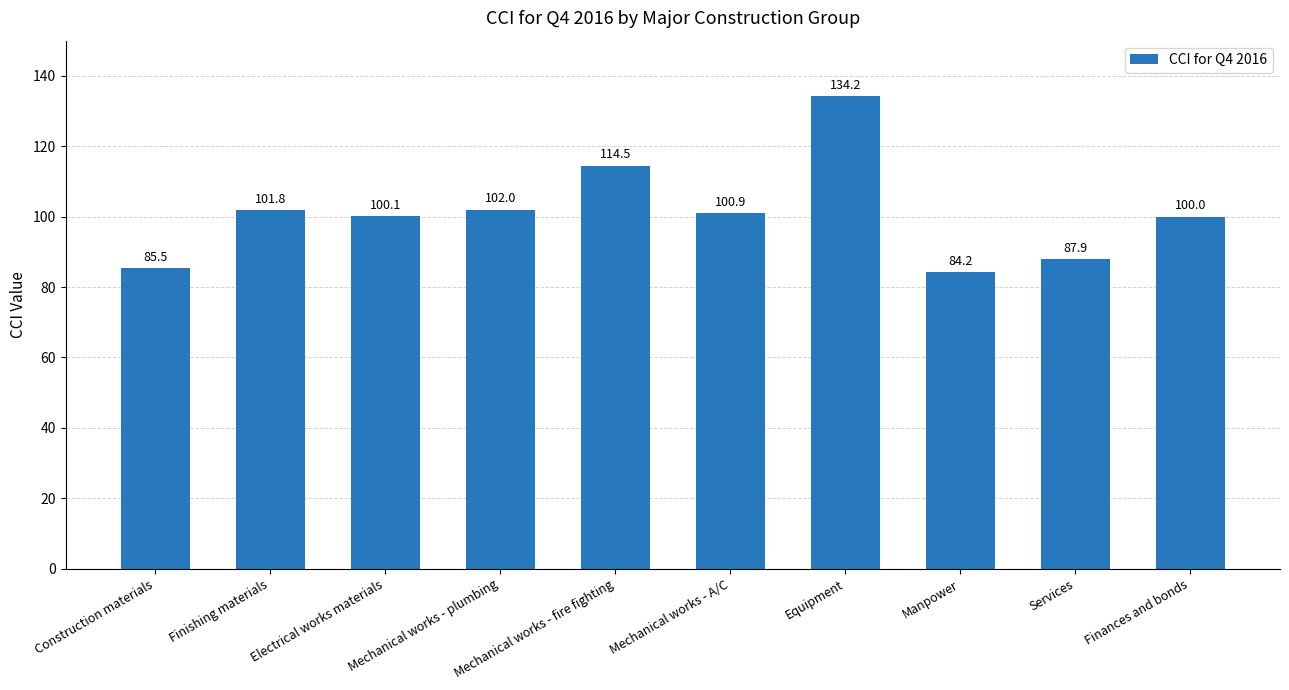

List the labels in order of value, largest first.

Equipment, Mechanical works - fire fighting, Mechanical works - plumbing, Finishing materials, Mechanical works - A/C, Electrical works materials, Finances and bonds, Services, Construction materials, Manpower